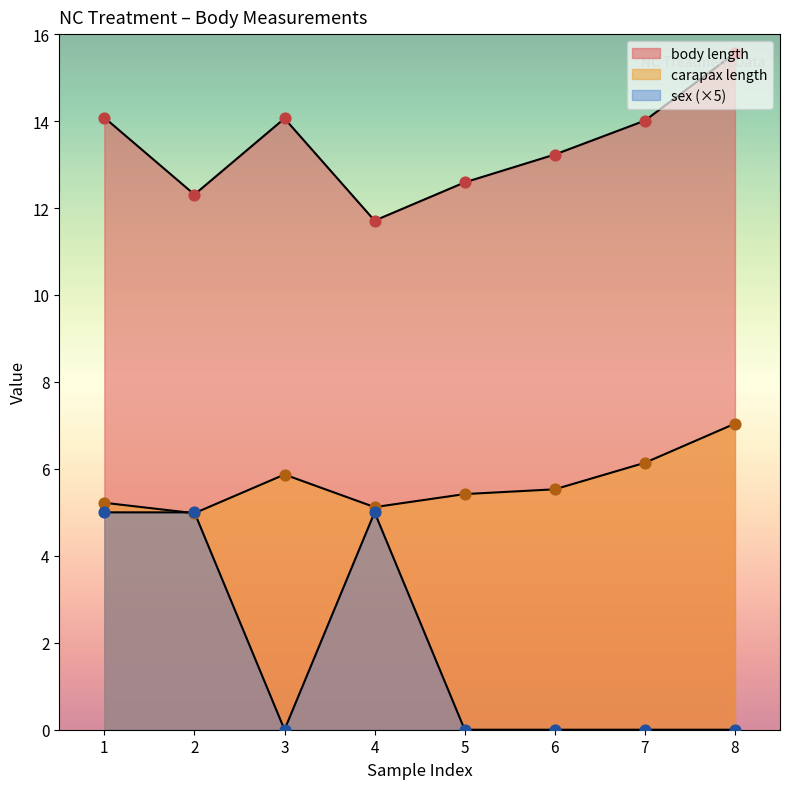

At how many categories does at least one series exceed 3?

8